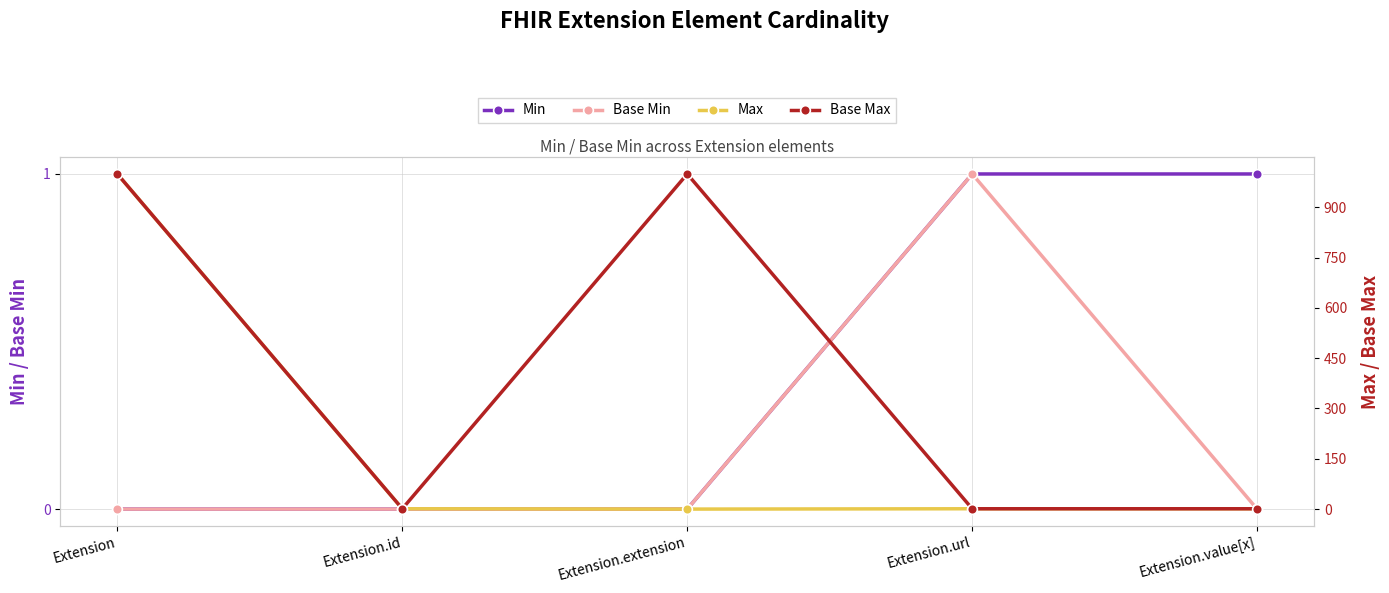

Rank the categories by Base Max value from highest to lowest.

Extension, Extension.extension, Extension.id, Extension.url, Extension.value[x]